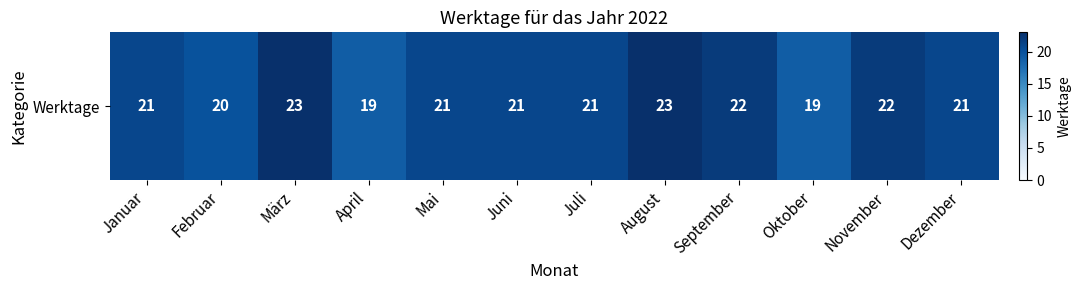

What is the ratio of the value at Juli to the value at März?

0.9